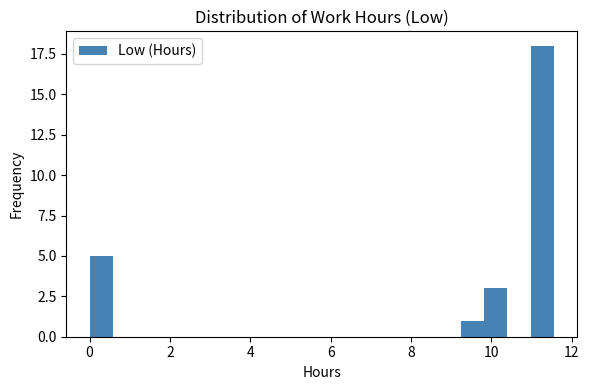

Read against the x-axis, roughly where is the centre of the tallest bar?

11.2